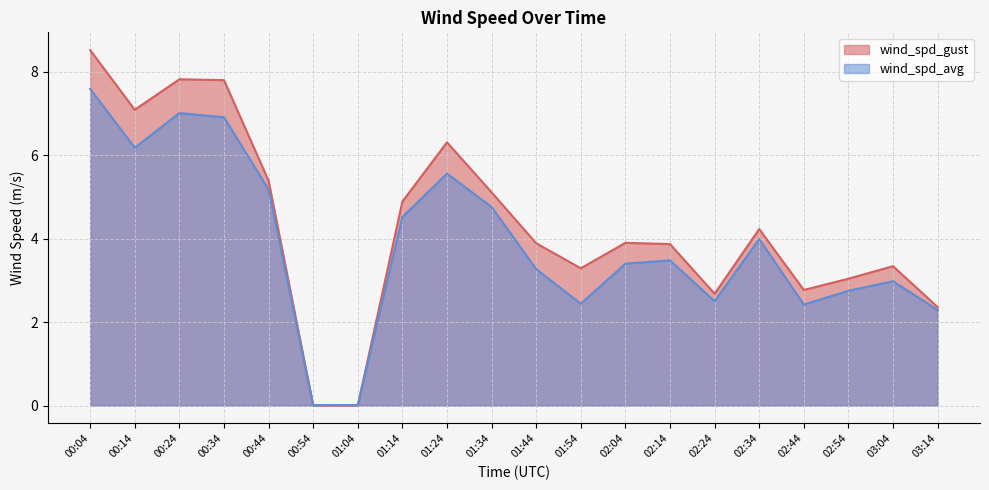

What is the label of the 13th point from the right?

01:14